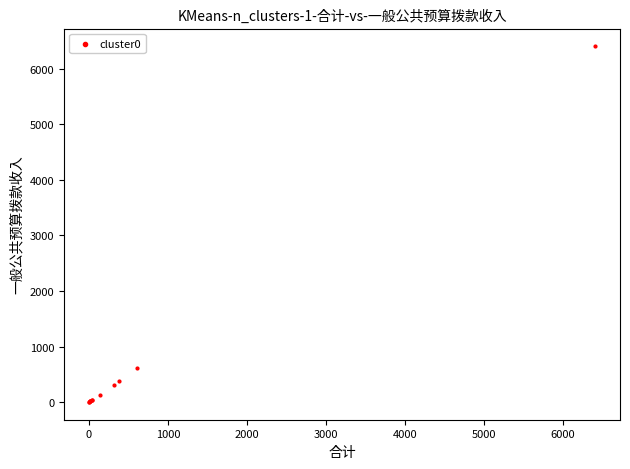

What Y value in the scatter plot is closest to 3201?

608.4